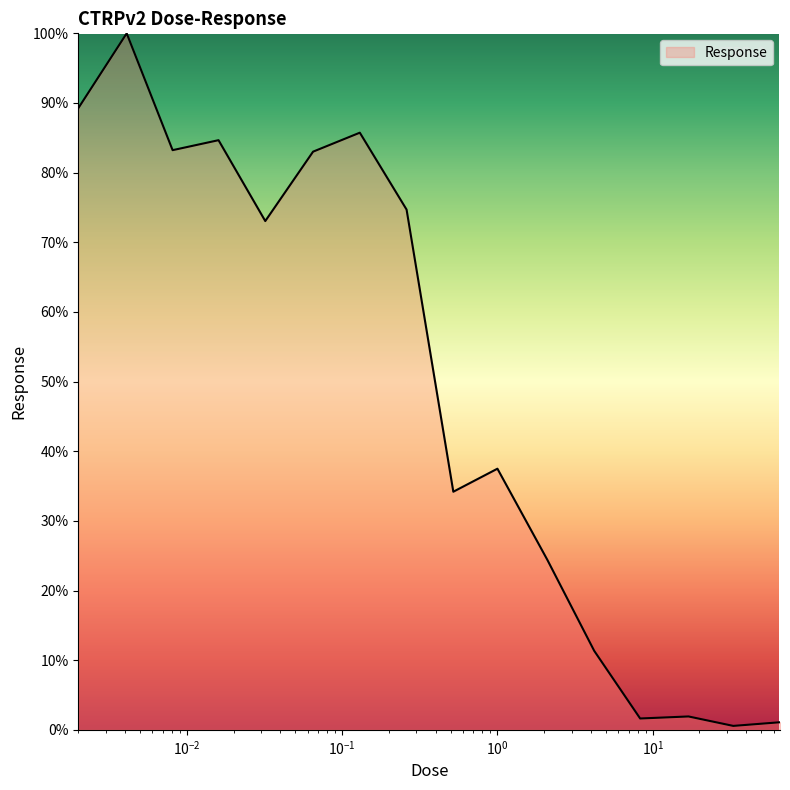

What is the maximum value shown in the chart?

100.0